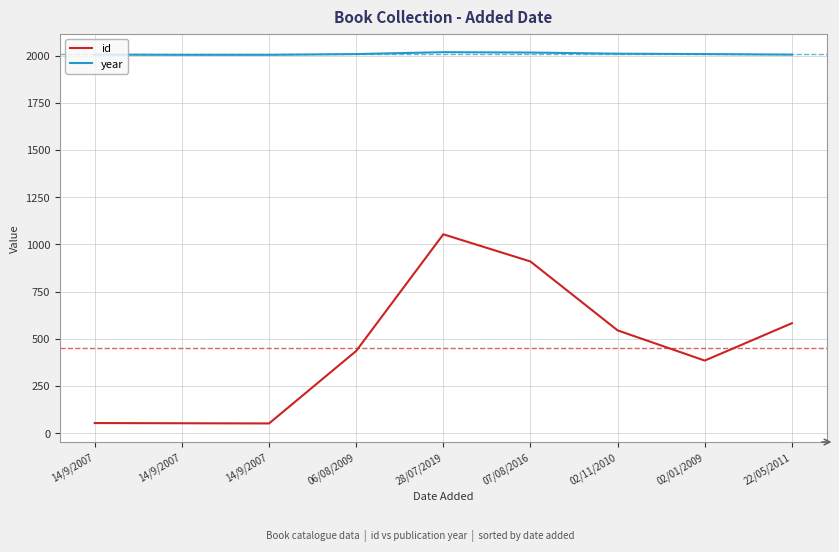

How many lines are shown in the chart?

2